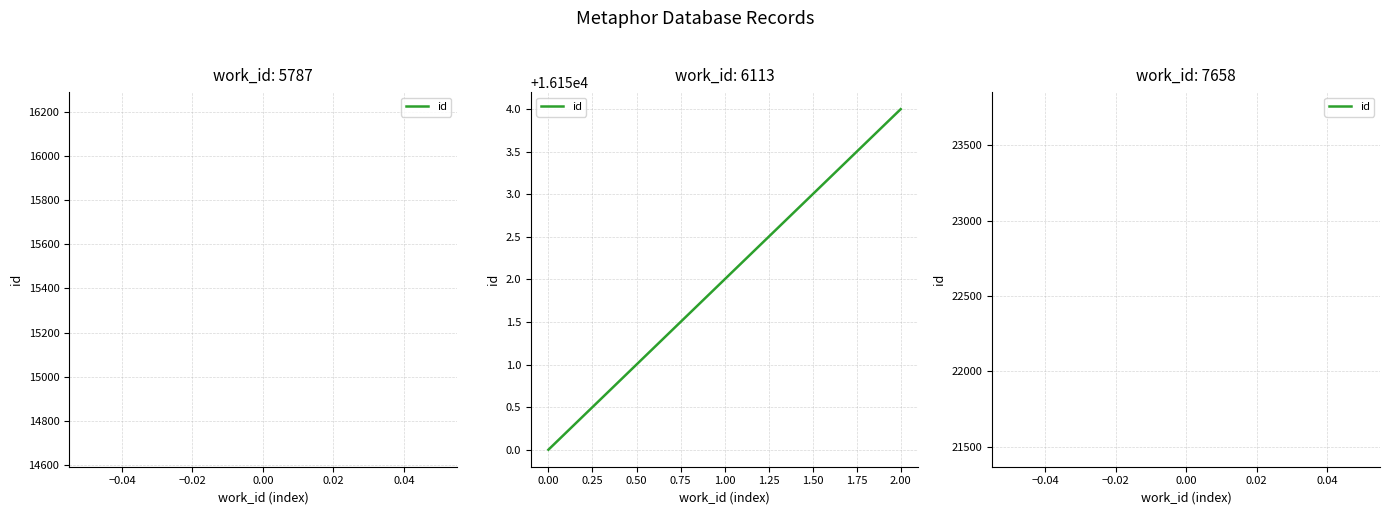

What is the ratio of the value at 1.00 to the value at 0.00?

1.0